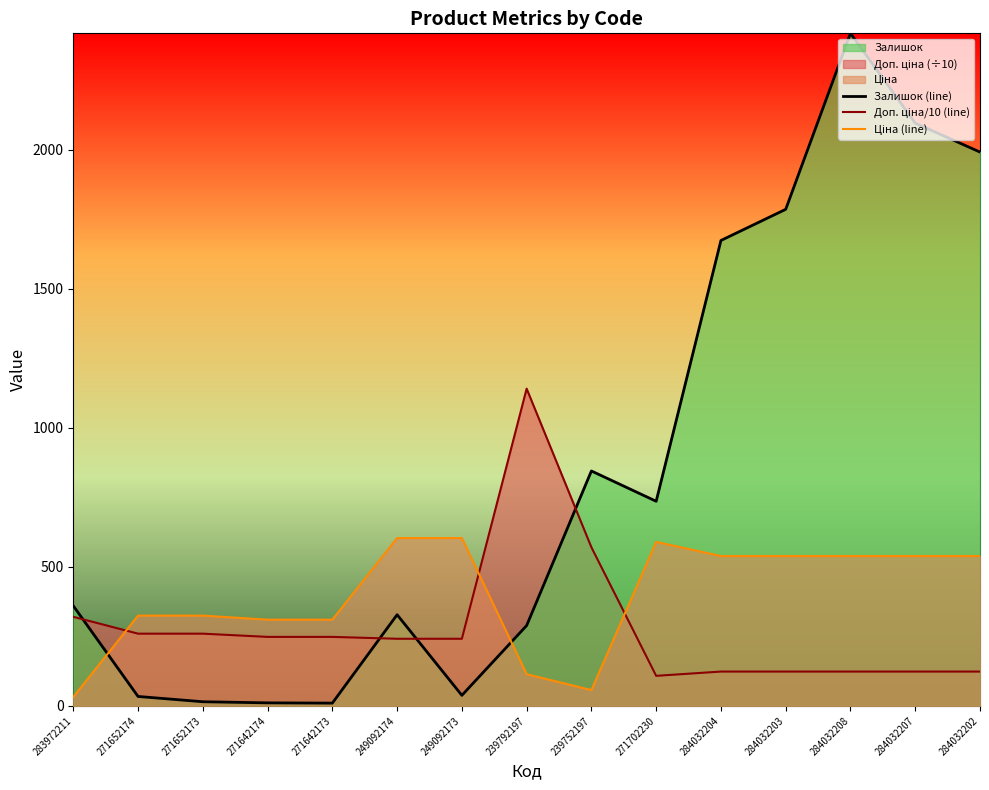

What is the difference between the maximum and second lowest values in the Ціна (line) series?

546.7